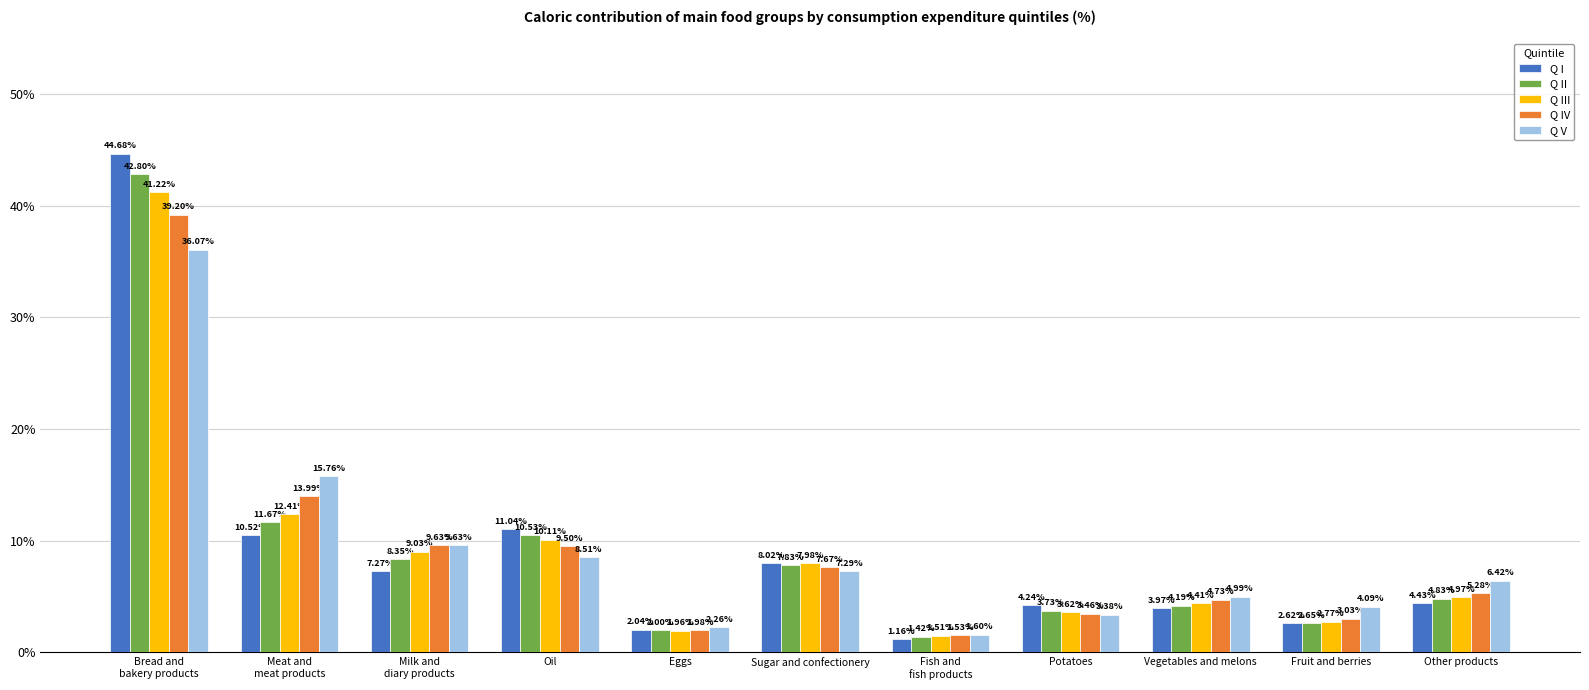

What is the difference between the maximum and minimum values in the Q II series?

41.4